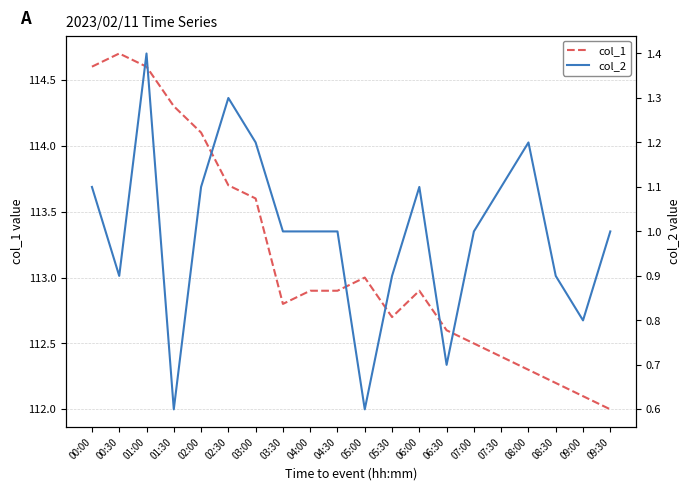

How many lines are shown in the chart?

2